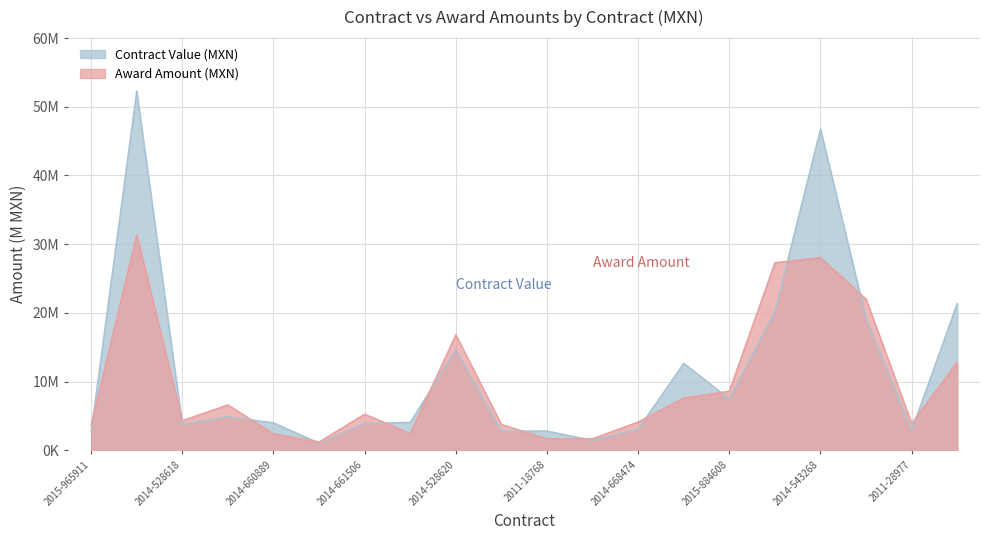

What is the average value?

11.6